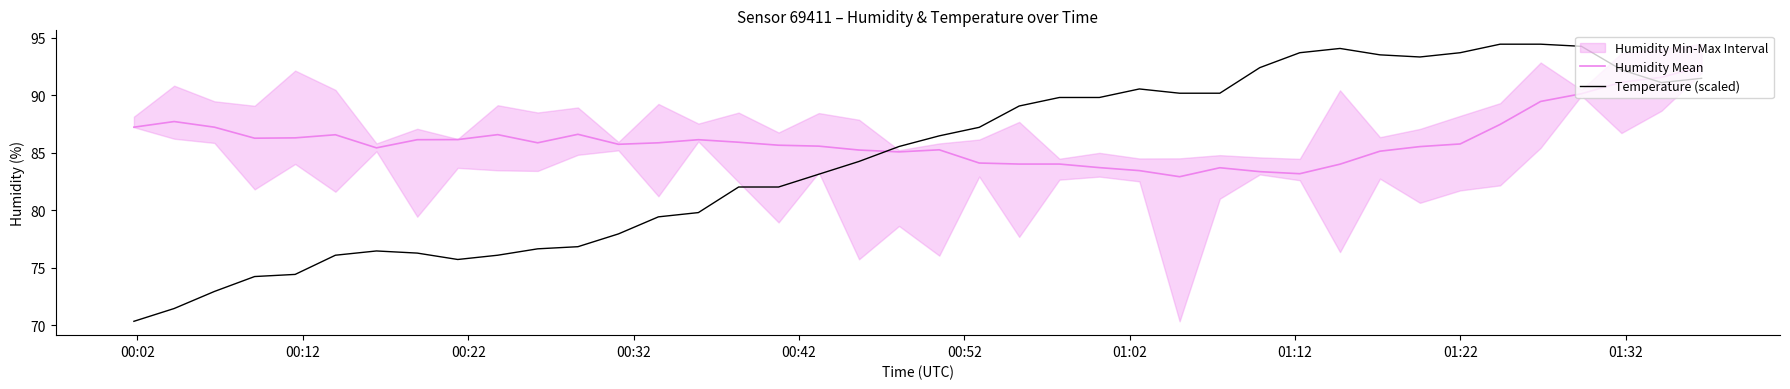

How many lines are shown in the chart?

2